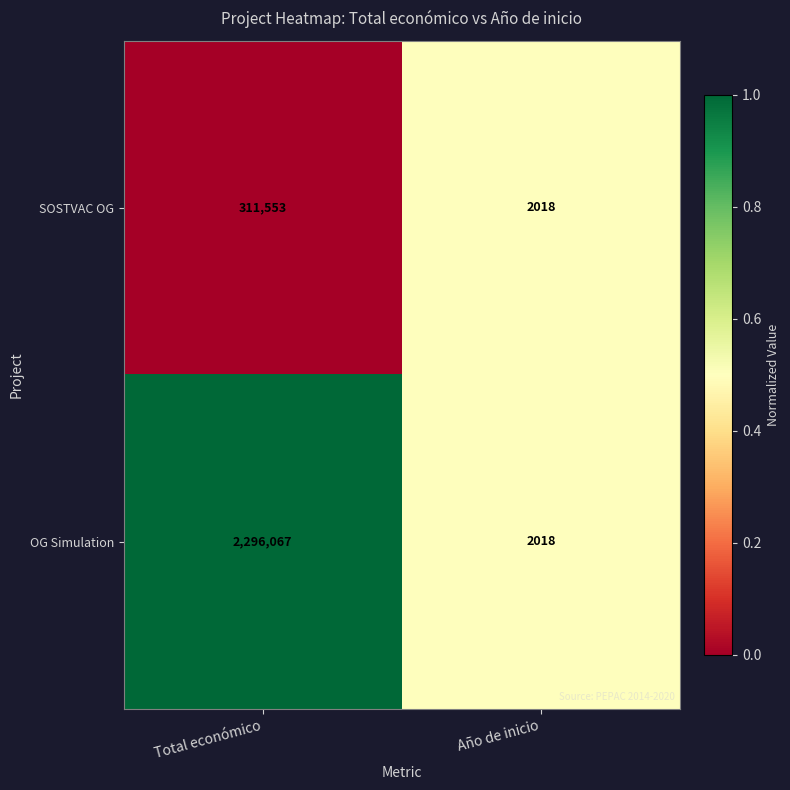

Which series changed the most between Total económico and Año de inicio?

OG Simulation